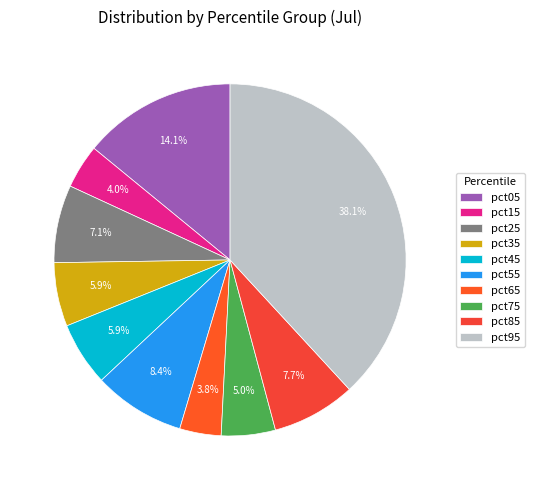

Do pct95 and pct05 together represent more than half of the pie?

Yes